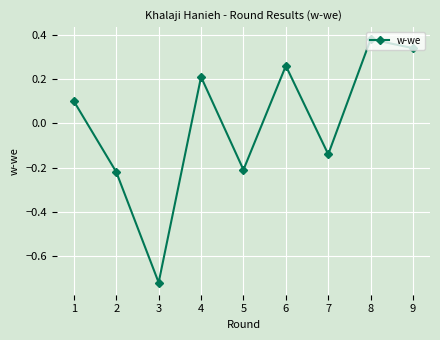

Which label corresponds to the smallest value in the chart?

3